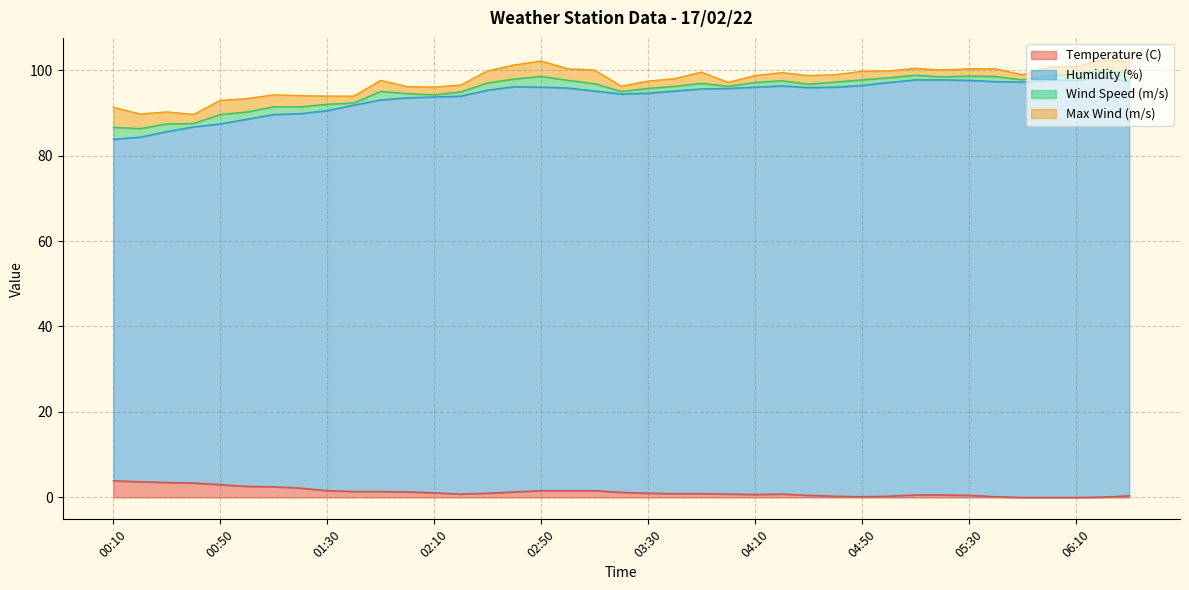

What is the difference between the Temperature (C) values at 02:50 and 02:10?

0.5